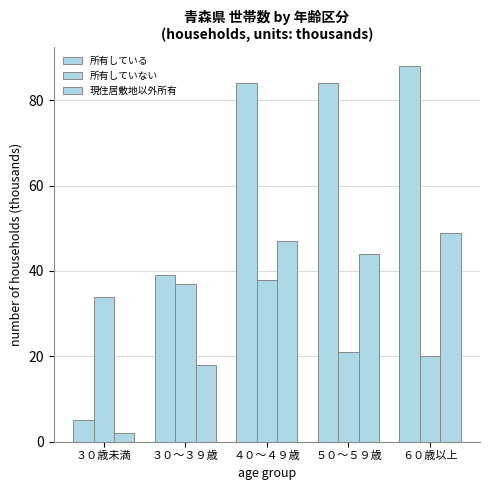

At which category does the chart reach its peak across all series?

６０歳以上